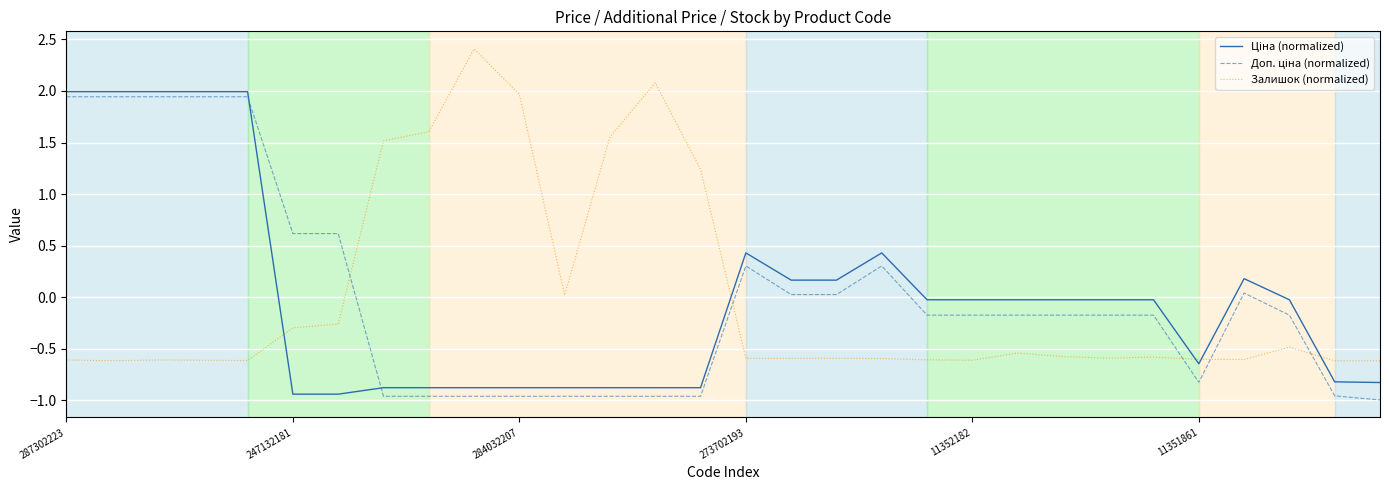

What is the difference between the maximum and minimum values in the Залишок (normalized) series?

3.0